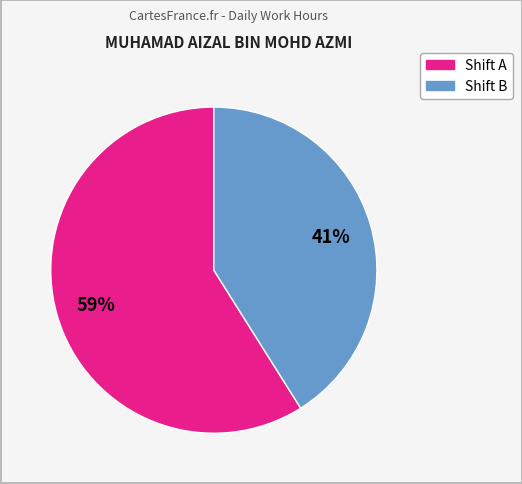

To the nearest percent, what is the average slice percentage?

50%